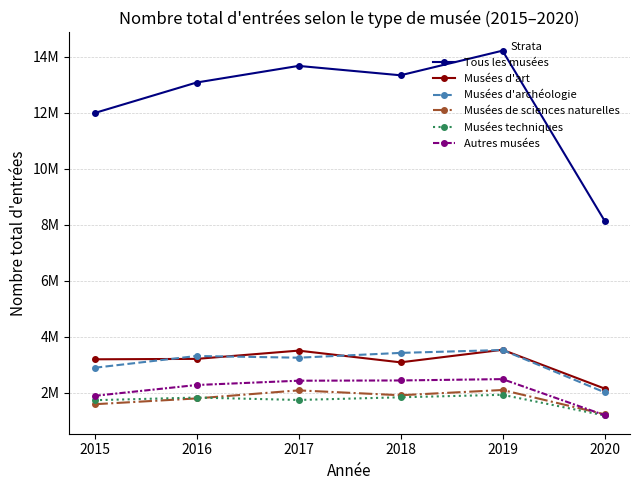

Reading left to right, transcribe all the data shown in this chart.

Tous les musées: 2015=11982443	2016=13072239	2017=13666188	2018=13331105	2019=14210180	2020=8141169
Musées d'art: 2015=3188104	2016=3202777	2017=3497992	2018=3079615	2019=3527627	2020=2144765
Musées d'archéologie: 2015=2885543	2016=3306130	2017=3245293	2018=3416451	2019=3520390	2020=2011195
Musées de sciences naturelles: 2015=1583212	2016=1790697	2017=2078809	2018=1904386	2019=2091862	2020=1226025
Musées techniques: 2015=1727247	2016=1821963	2017=1736108	2018=1831511	2019=1920249	2020=1181643
Autres musées: 2015=1882782	2016=2269570	2017=2423550	2018=2432427	2019=2480133	2020=1194068